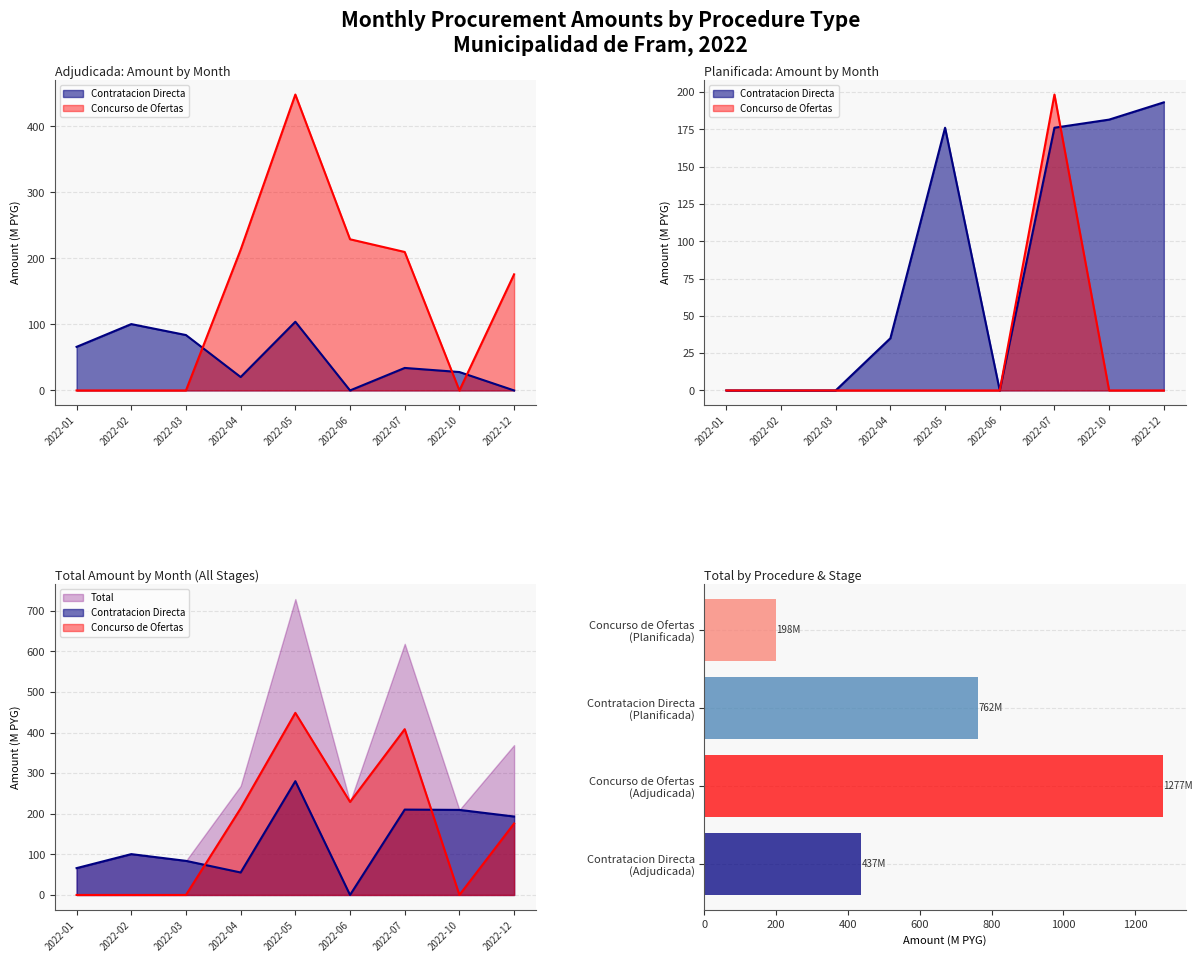

Which label corresponds to the largest value in the chart?

2022-02